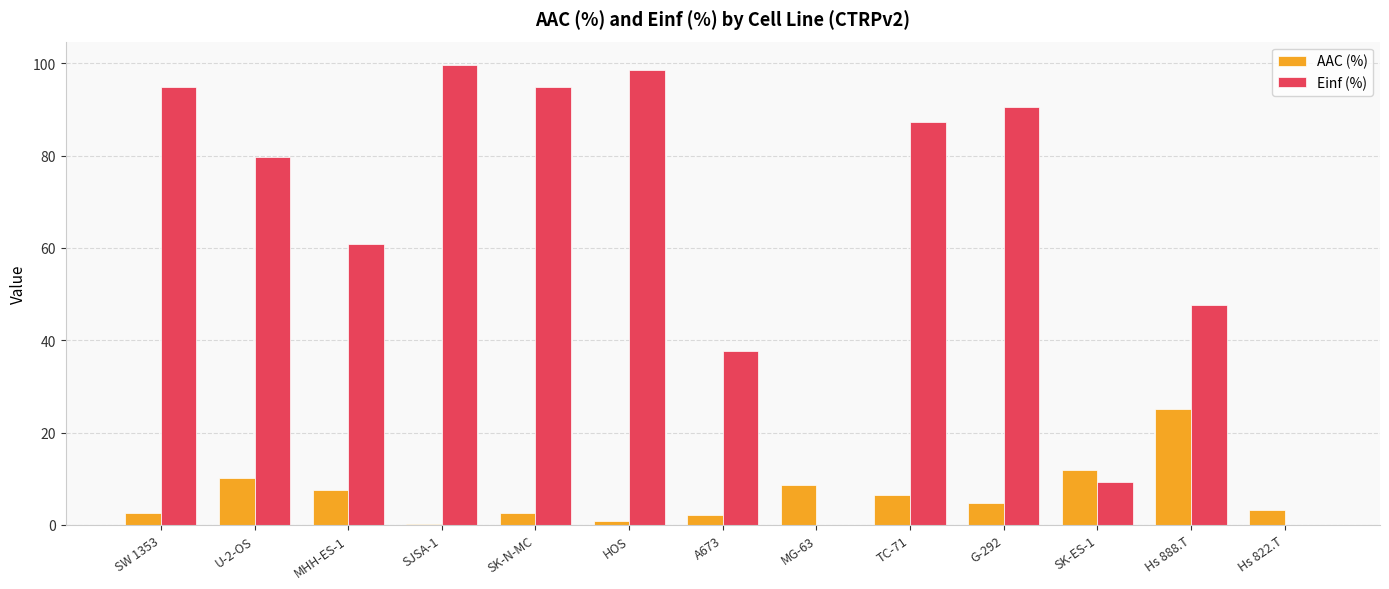

What is the average value of the Einf (%) series?

61.6